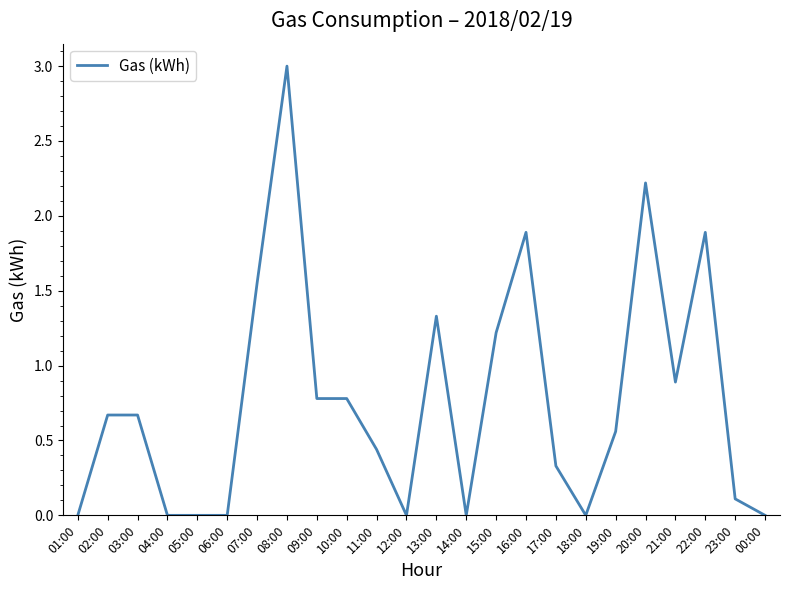

Is it true that the value at 07:00 is 2.1?

False